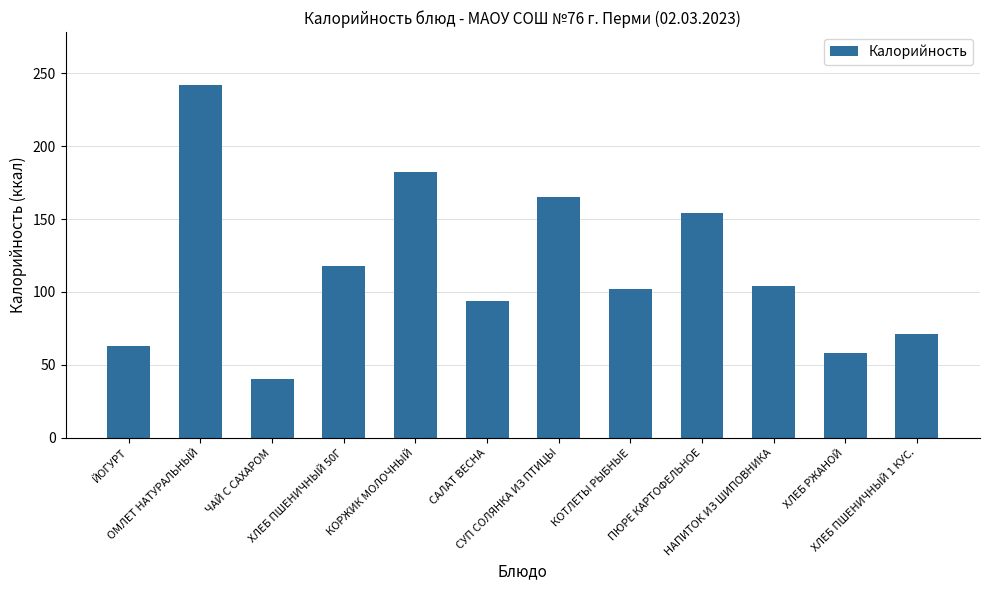

Are the bars grouped side by side (vs. stacked)?

No